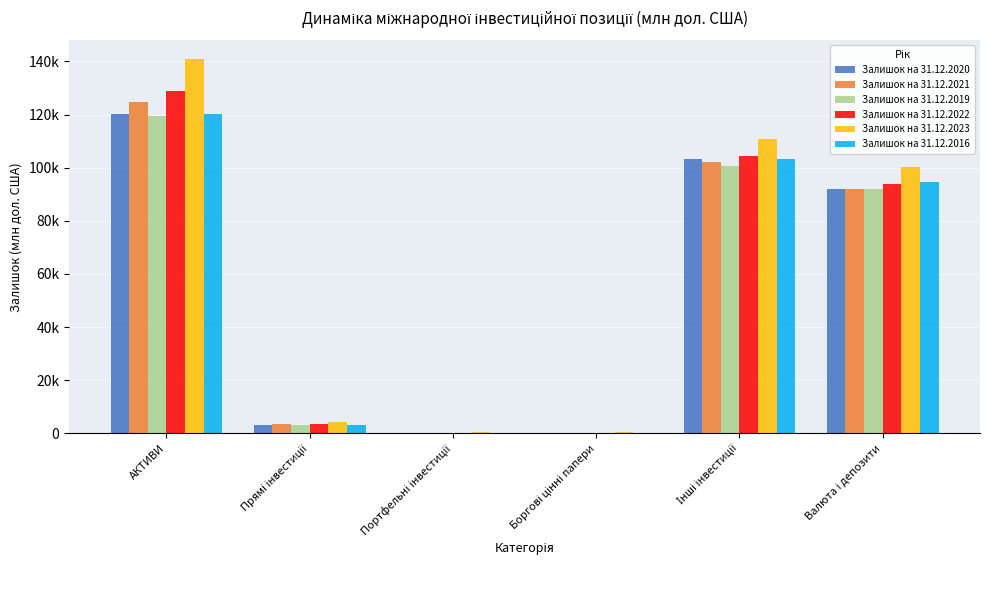

At which label does Залишок на 31.12.2016 reach its minimum?

Боргові цінні папери